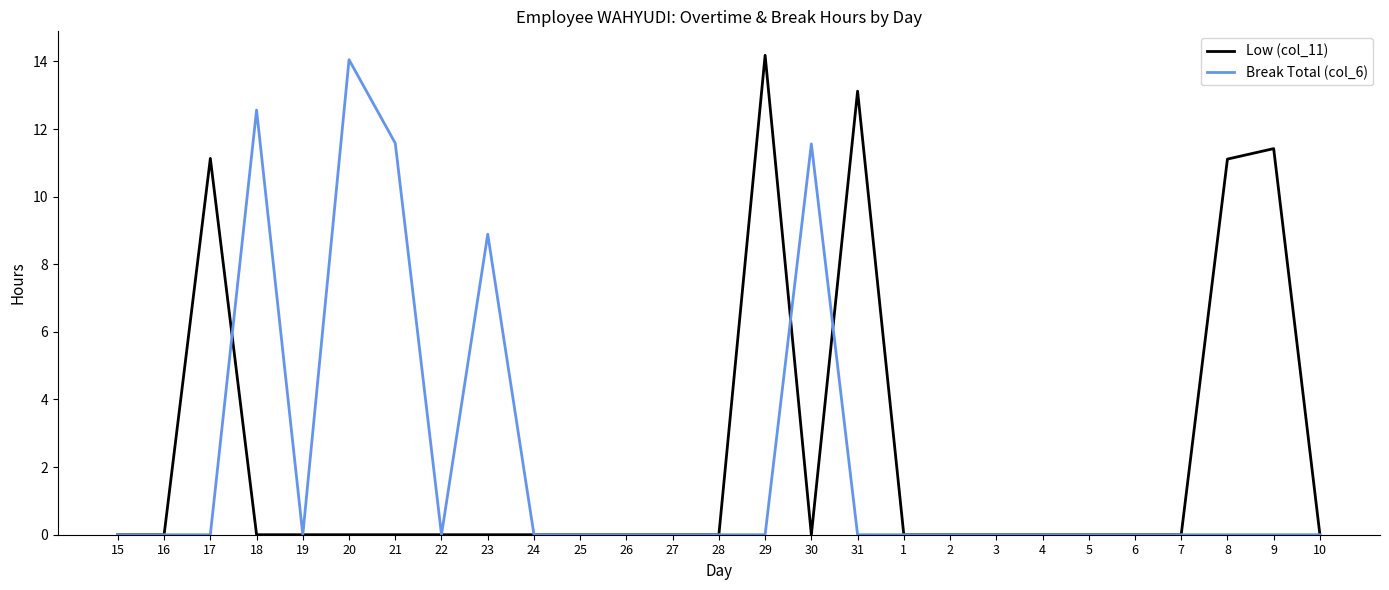

Does the chart display data point markers on the line(s)?

No